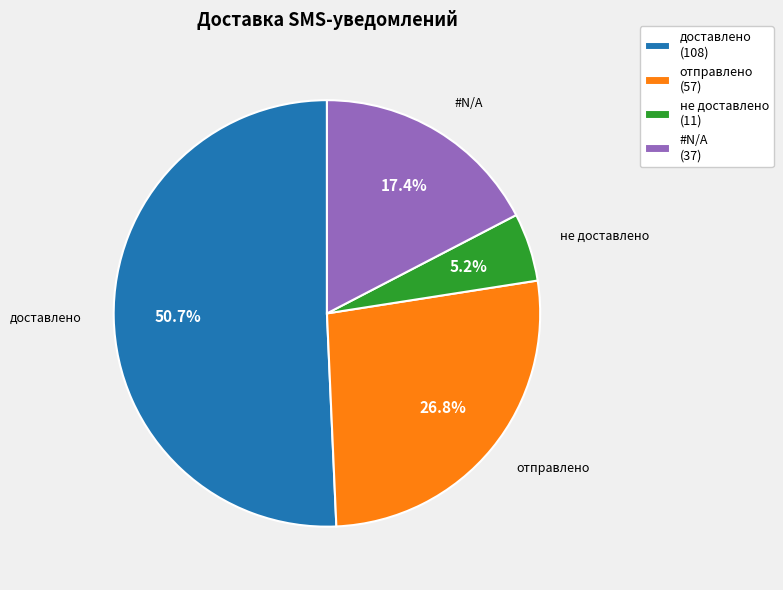

Approximately how many times larger is the value at доставлено compared to отправлено?

1.9